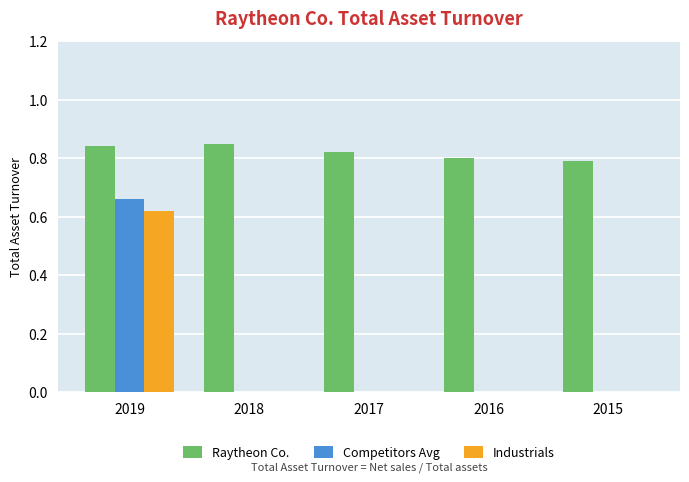

Which series has the largest total across all categories?

Raytheon Co.